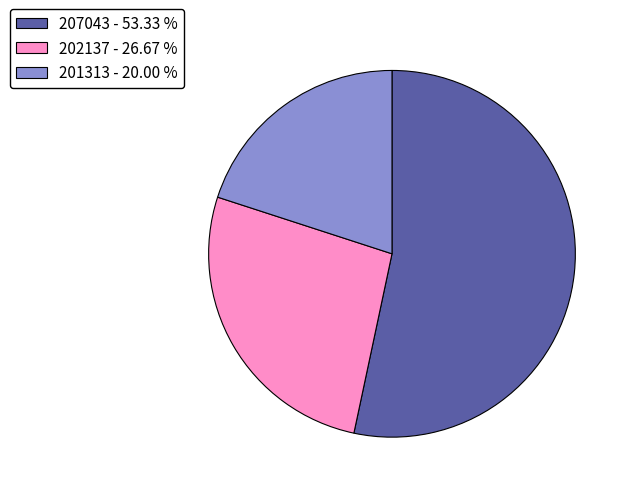

Is there a majority slice in this chart?

Yes